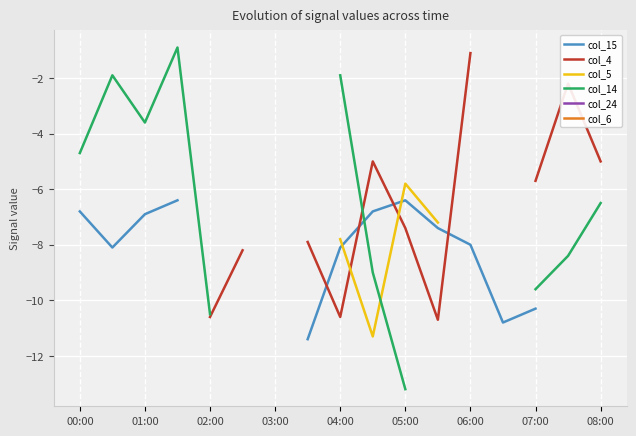

What is the value of the col_4 point at the 12th from the left?

-10.7